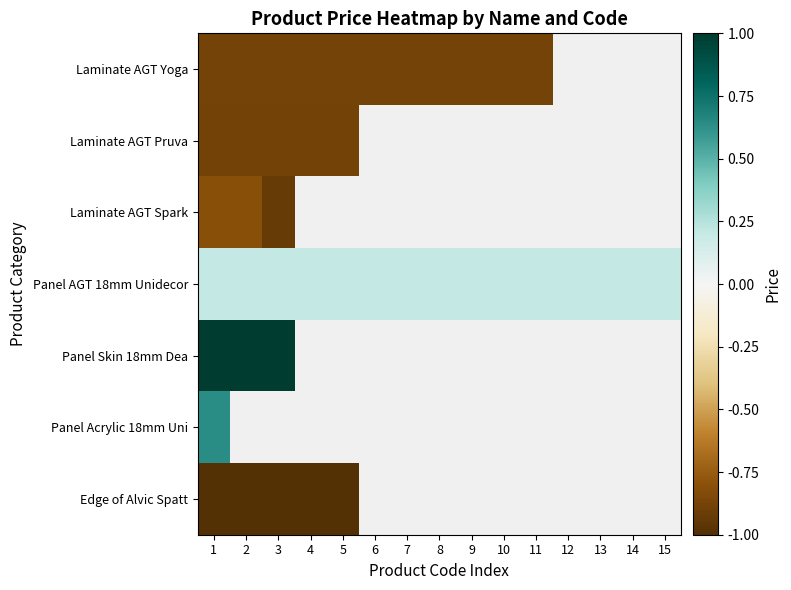

What is the highest value of the Laminate AGT Pruva series?

-0.9